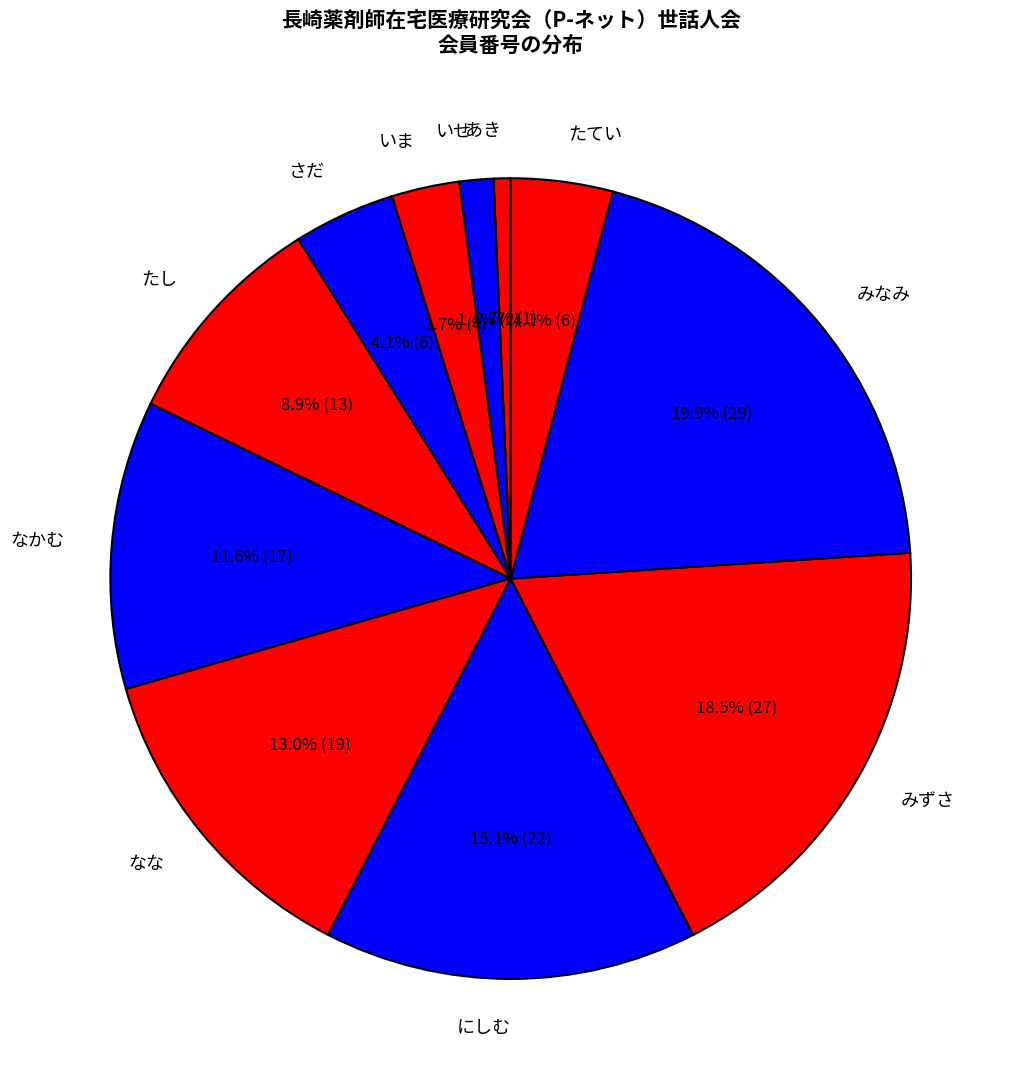

How many segments does this pie chart have?

11